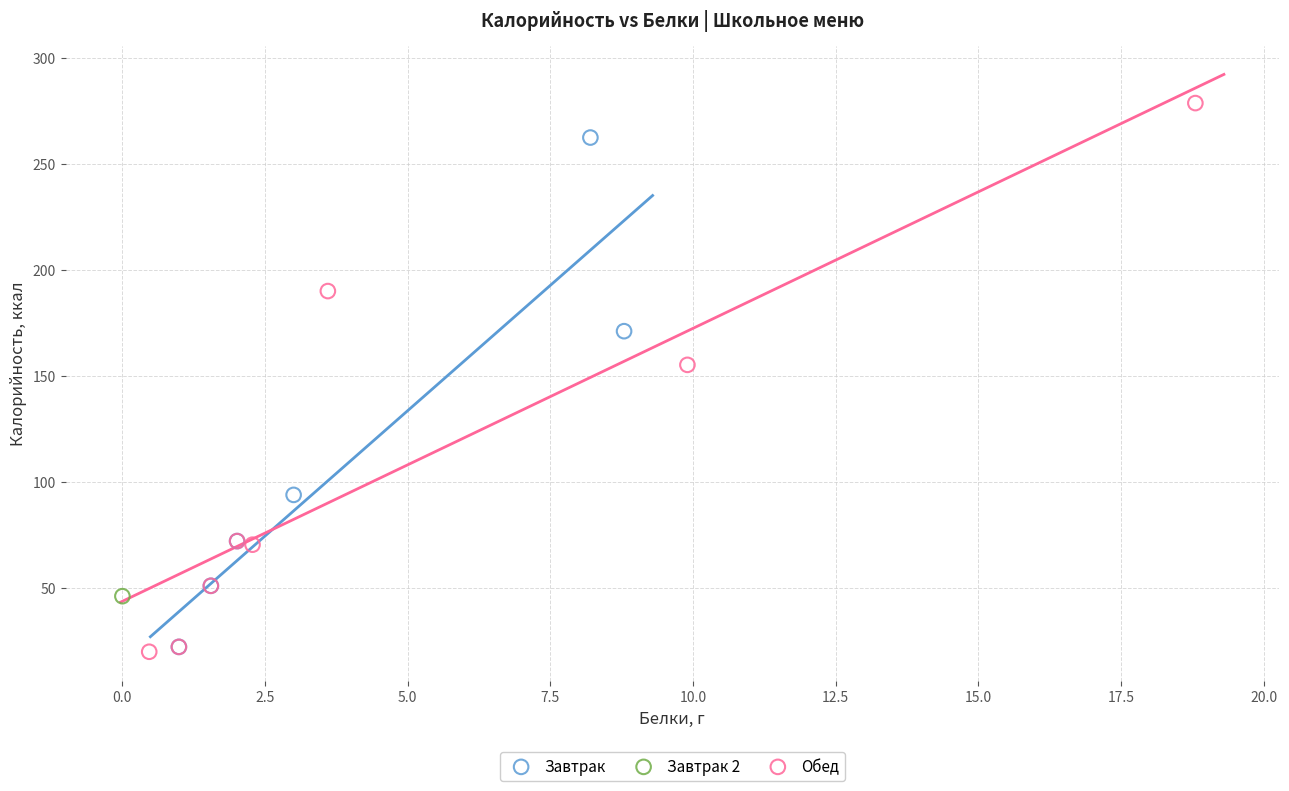

What are all the series names shown in the legend?

Завтрак, Завтрак 2, Обед